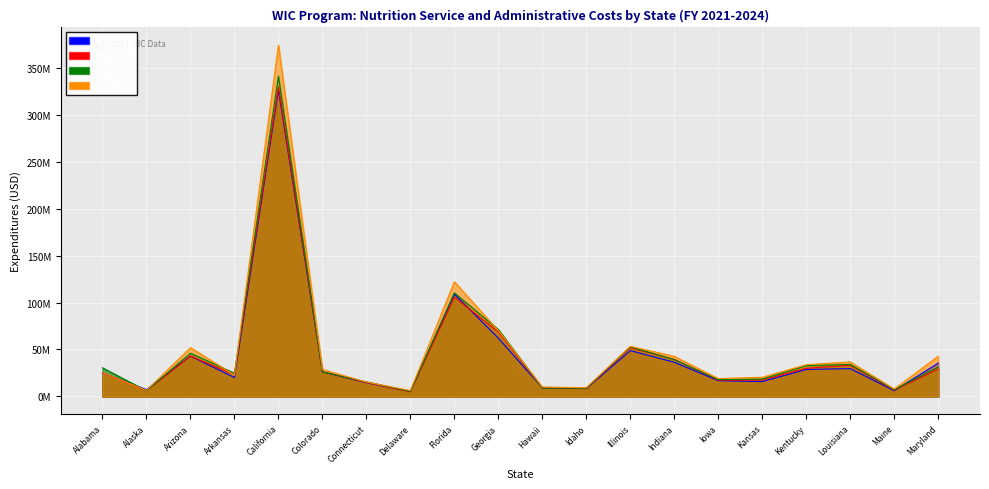

Which series ends up on top after the final intersection of FY 2021 and FY 2024?

FY 2024